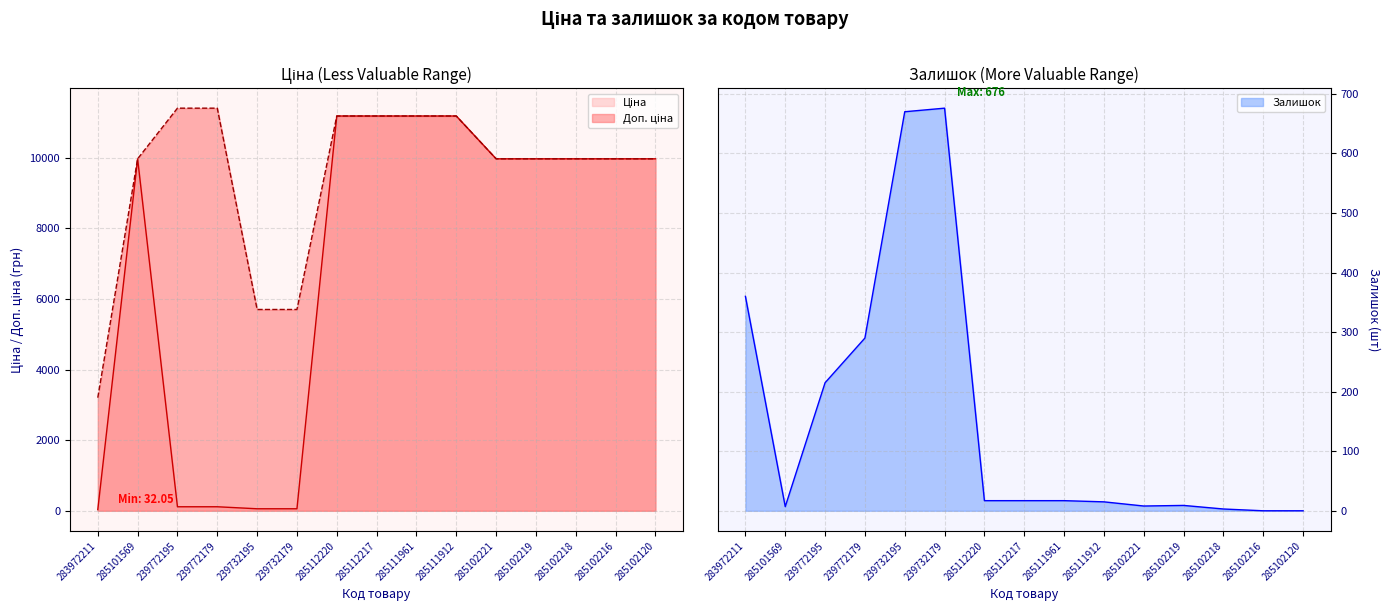

Rank the series by their maximum value, from highest to lowest.

Доп. ціна, Ціна, Залишок